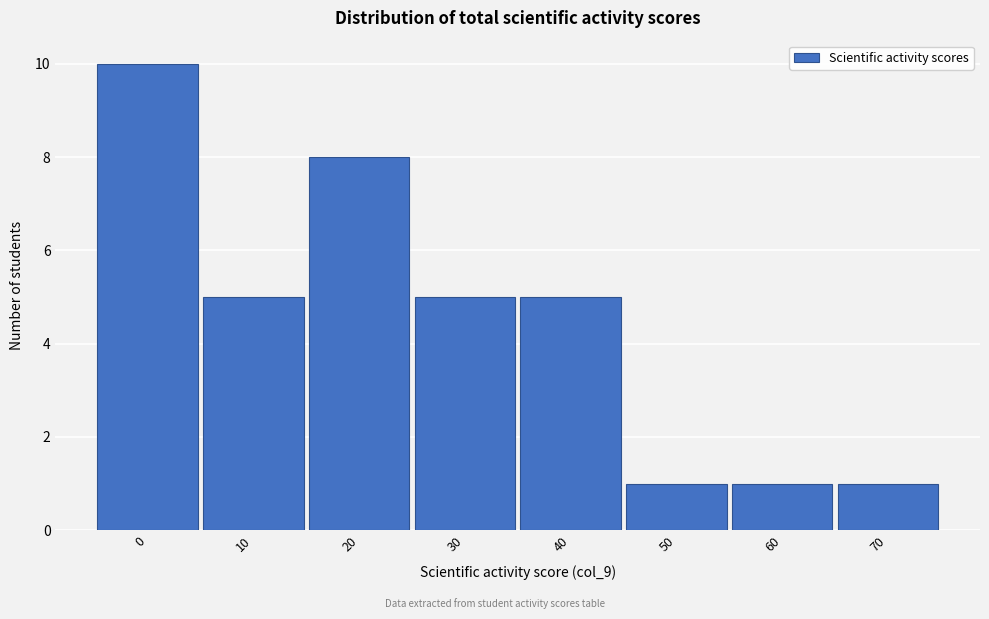

Reading right to left, list all the values displayed in this chart.

70=1	60=1	50=1	40=5	30=5	20=8	10=5	0=10